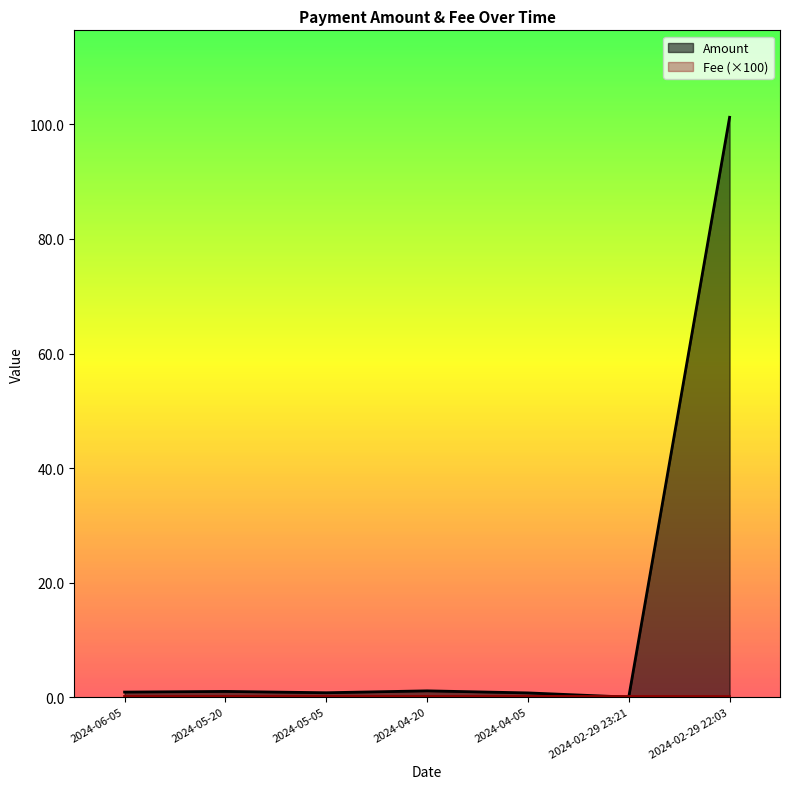

What is the label of the 6th point from the right?

2024-05-20